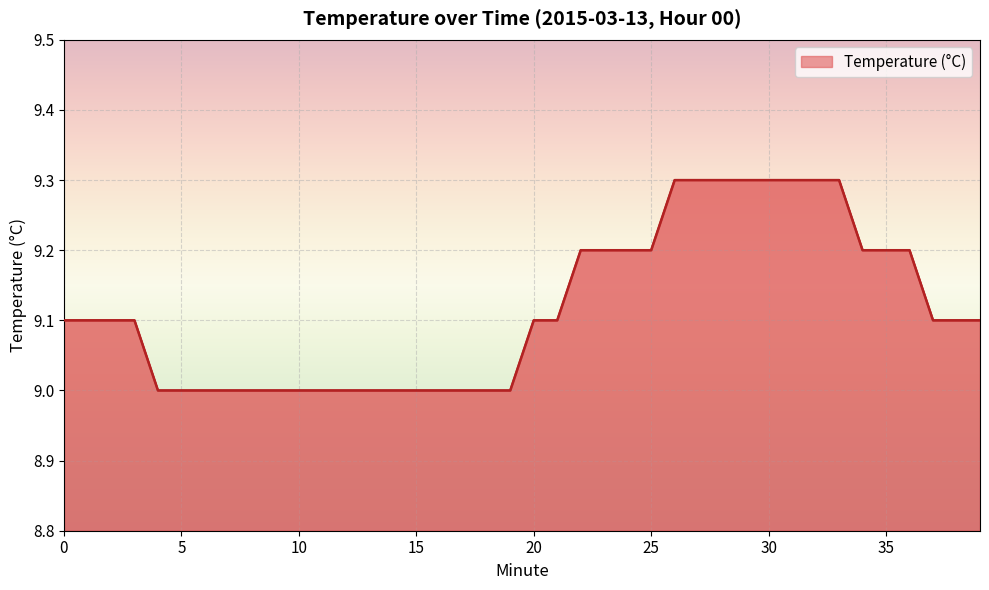

Does the chart have visible grid lines?

Yes